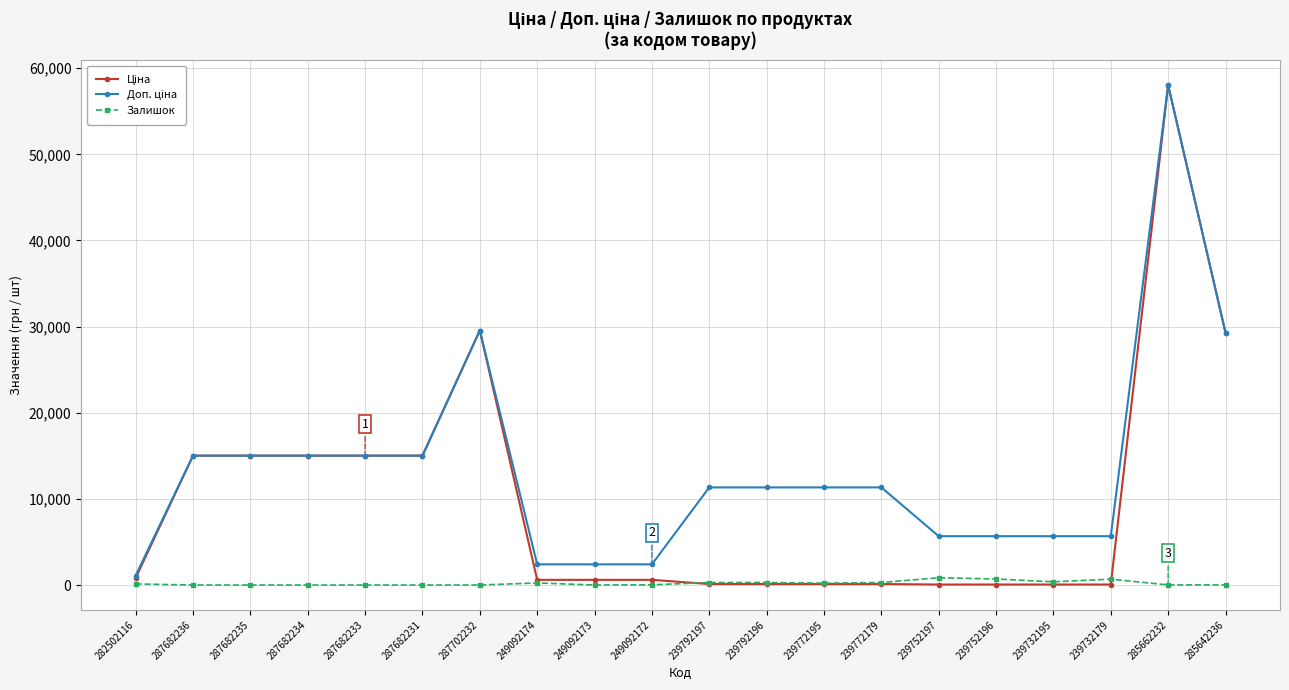

Count the number of categories in the chart.

20